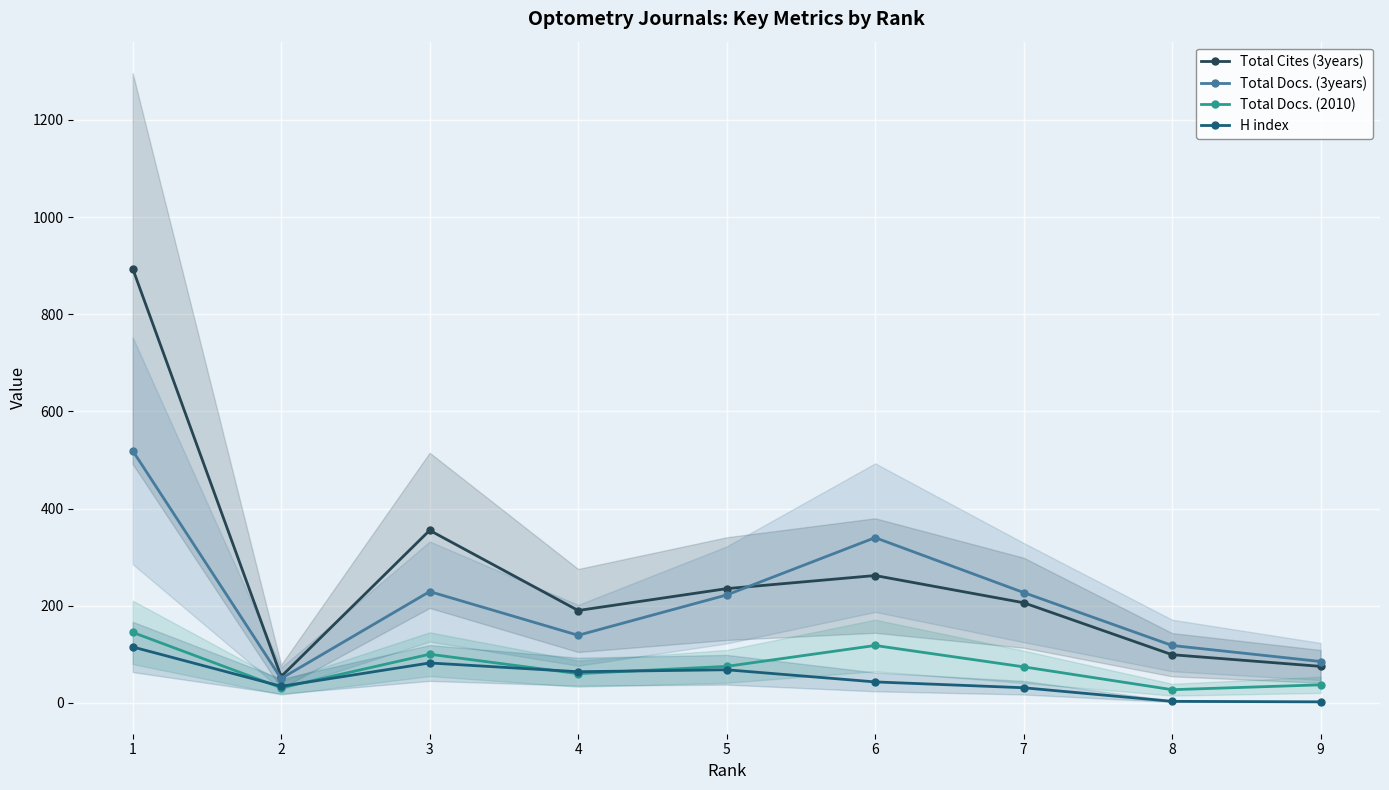

Reading left to right, transcribe all the data shown in this chart.

Total Cites (3years): 894	54	355	190	235	262	206	99	75
Total Docs. (3years): 519	50	229	139	222	340	227	118	85
Total Docs. (2010): 145	31	100	60	75	118	74	27	37
H index: 115	34	82	64	68	43	31	3	2